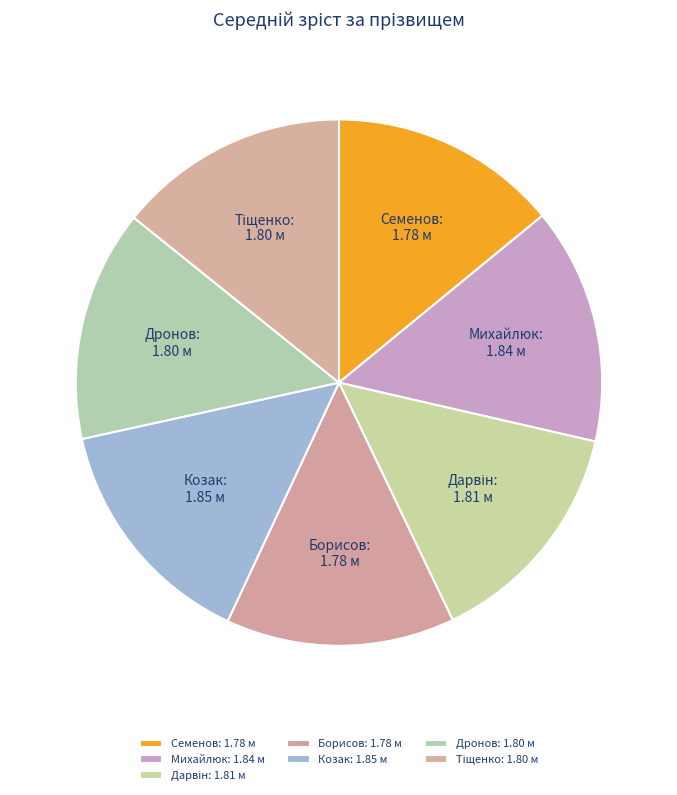

Does Михайлюк represent more than half of the total?

No